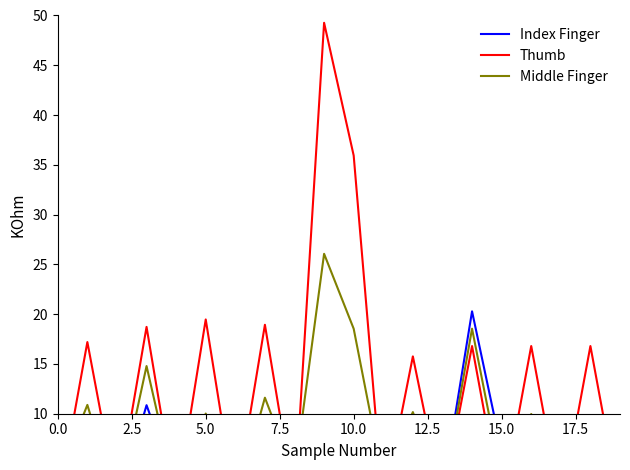

What position from the right is 16?

4